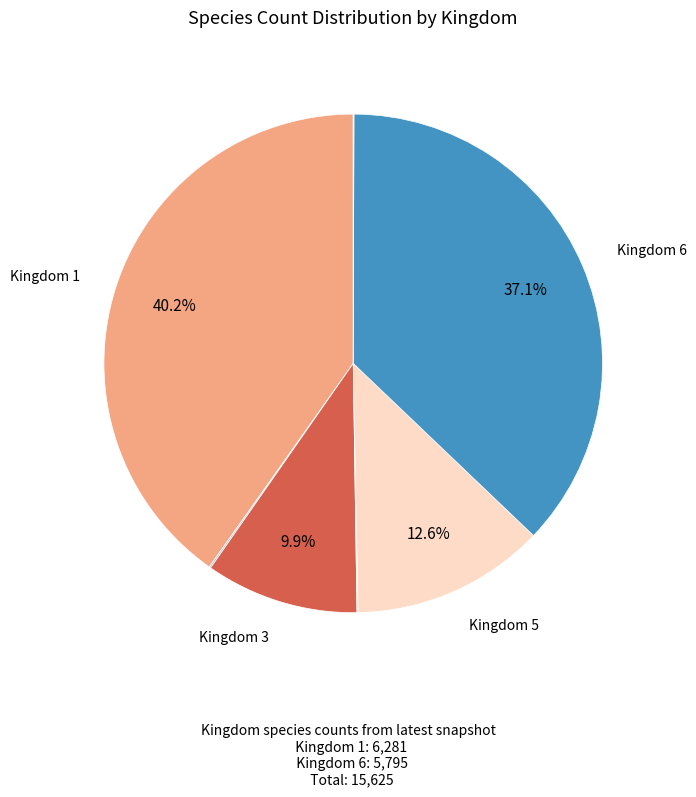

To the nearest percent, what is the difference between the largest and smallest slice percentages?

40%